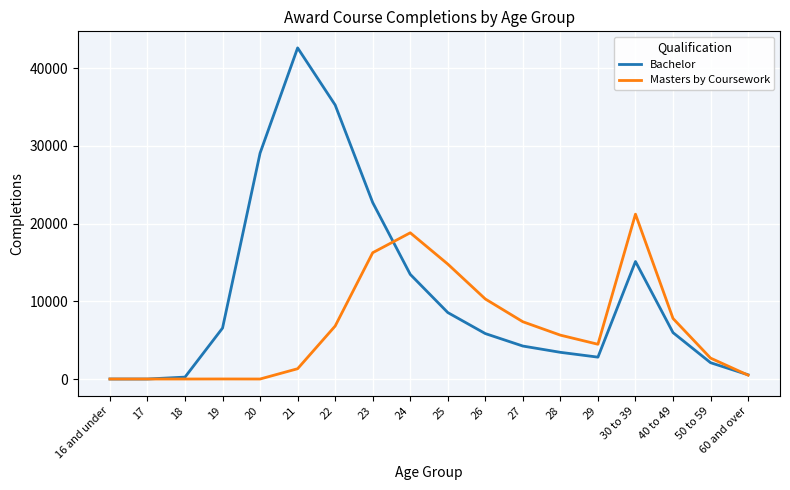

What is the greatest value displayed?

42628